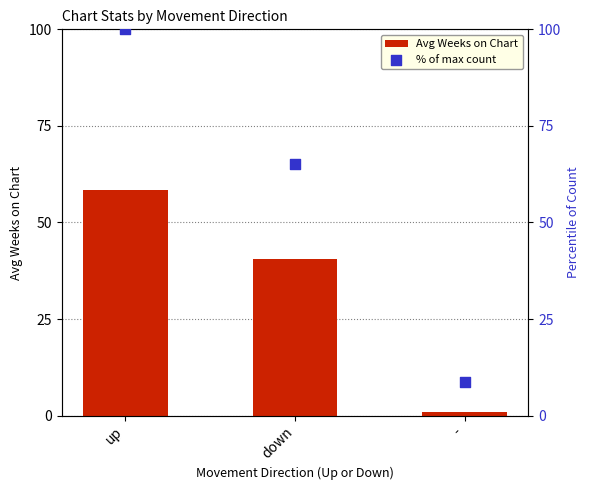

What is the total value across all series at down?

105.8